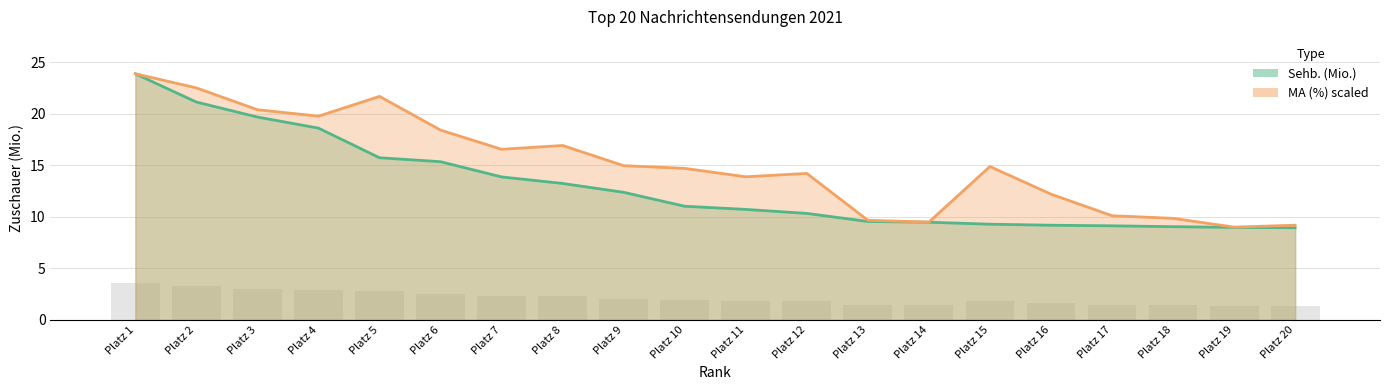

Is it true that MA (%) equals 9.0 at Platz 19?

True